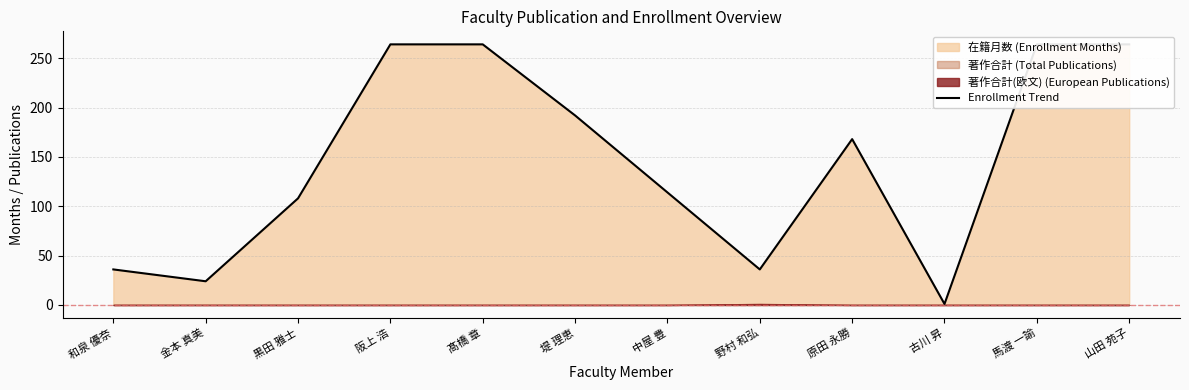

How many interior local peaks (higher than both neighbors) does the data have?

1